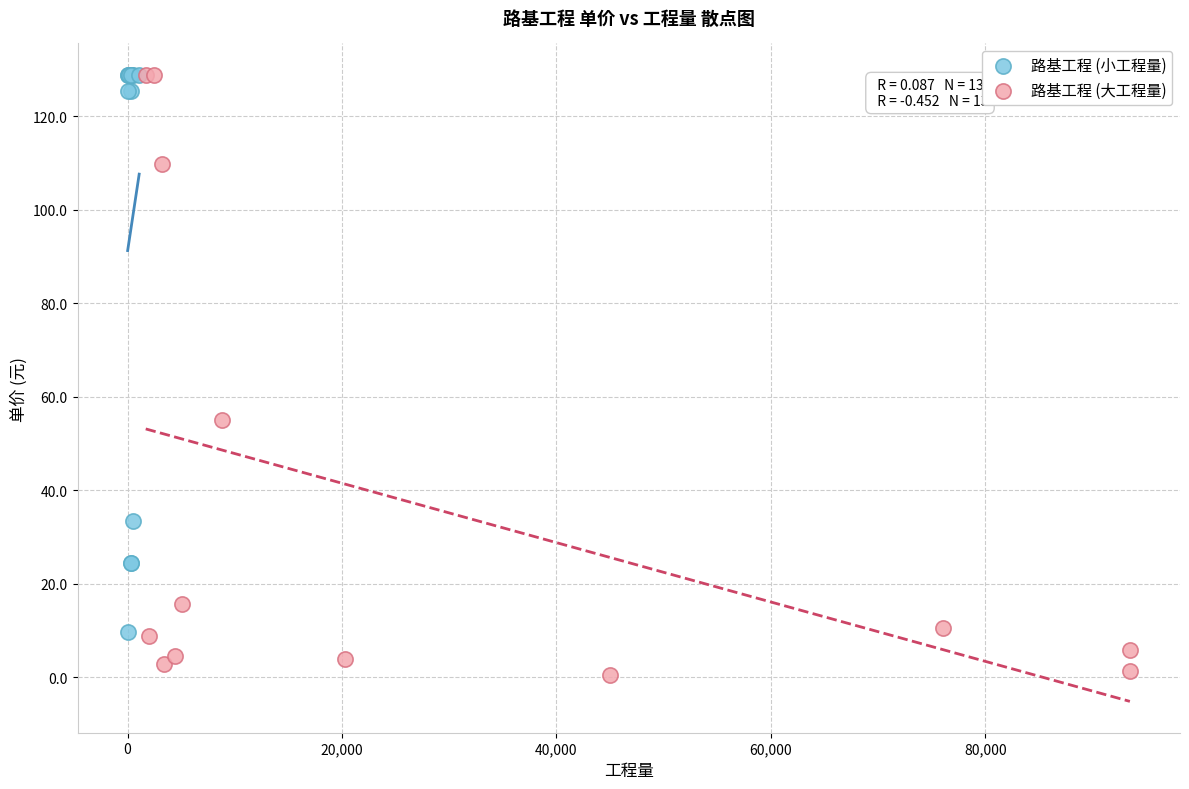

Which series has the widest spread of Y values?

路基工程 (大工程量)